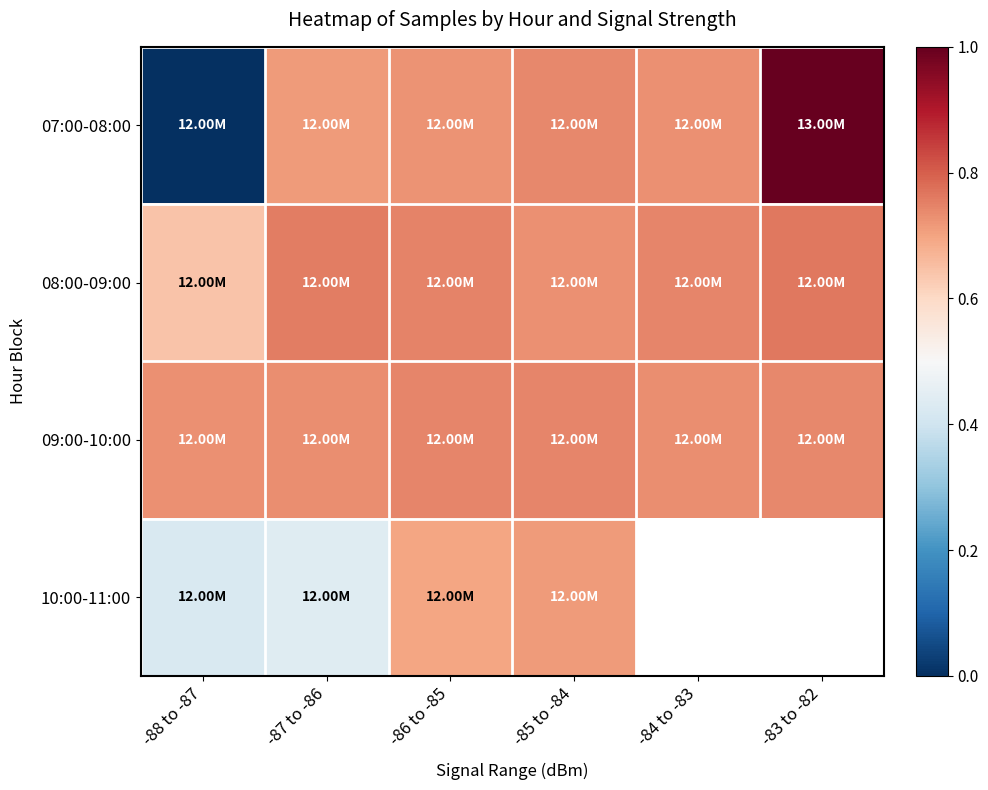

The 08:00-09:00 series shows 0.6 at -88 to -87. True or false?

True